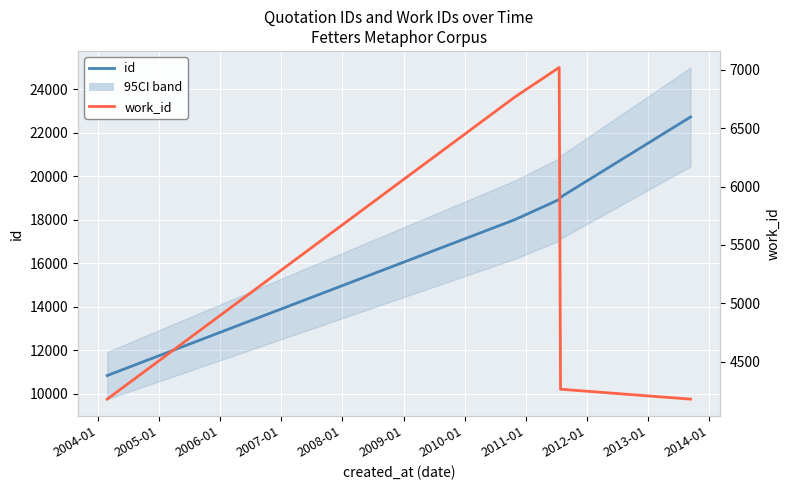

True or false: id and work_id intersect in this chart.

False